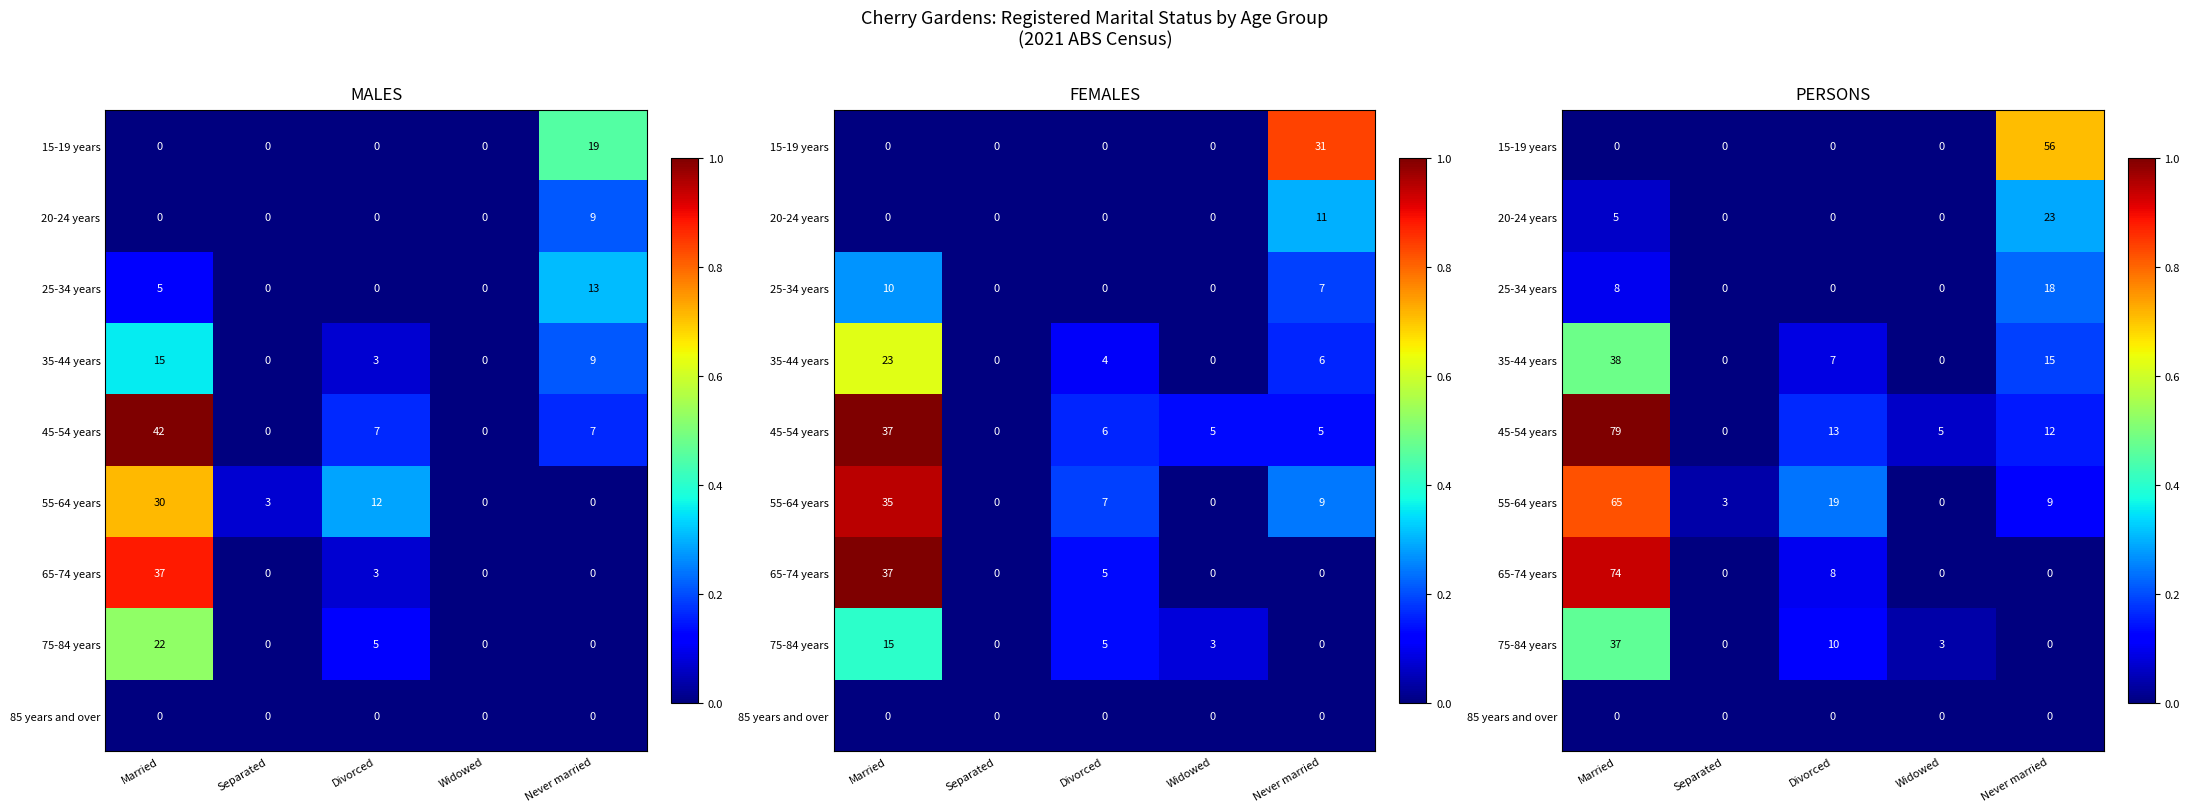

At Married, list the series in order from smallest to largest.

15-19 years, 85 years and over, 20-24 years, 25-34 years, 75-84 years, 35-44 years, 55-64 years, 65-74 years, 45-54 years